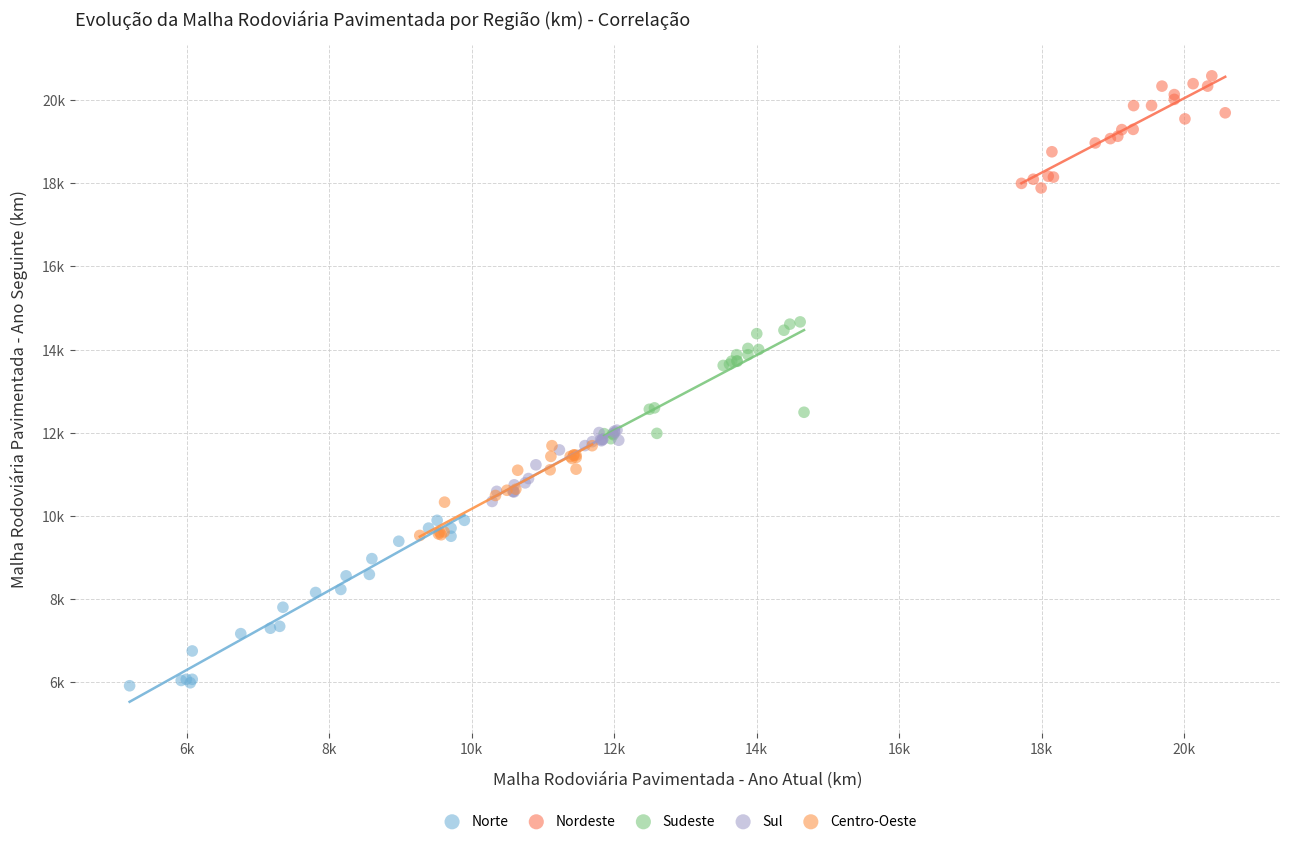

Which series has the largest Y range (max minus min)?

Norte